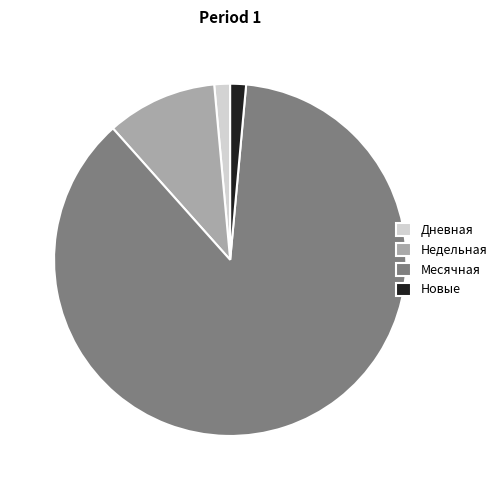

Which has a higher value, Новые or Недельная?

Недельная